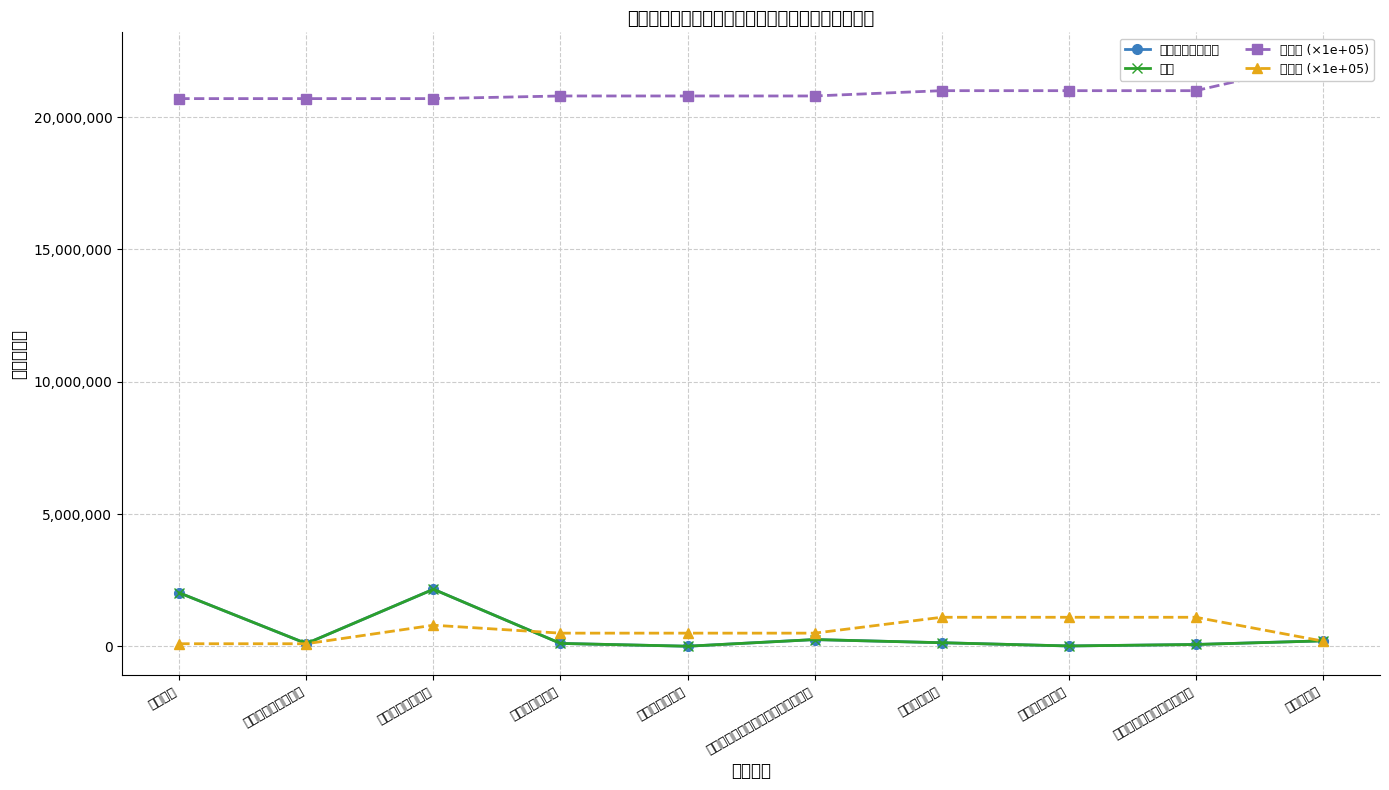

What are all the series names shown in the legend?

当年财政拨款安排, 合计, 类编码 (×1e+05), 款编码 (×1e+05)